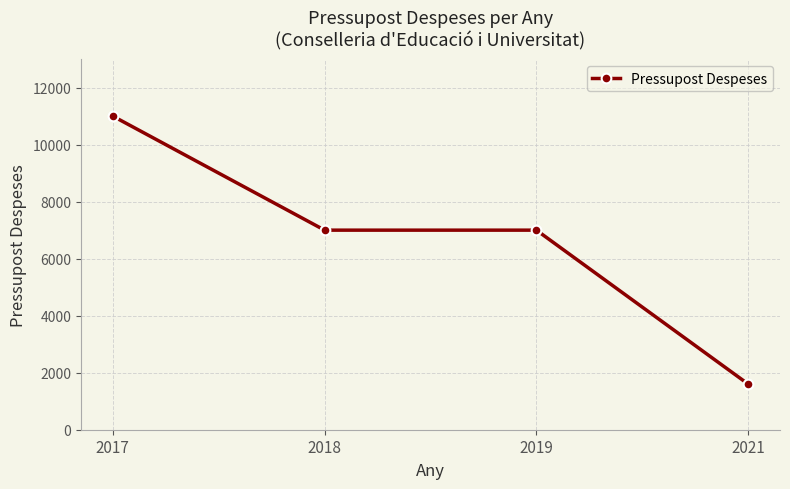

What is the maximum value shown in the chart?

11000